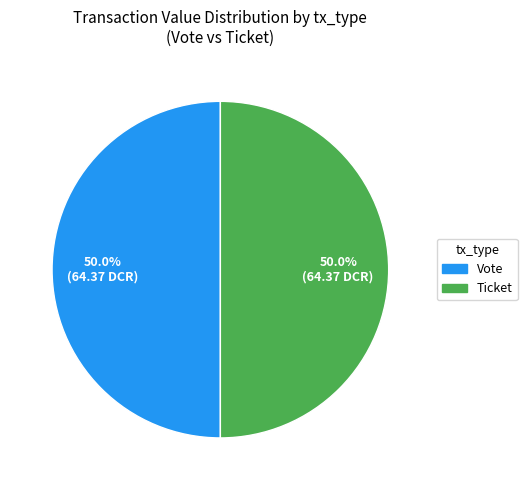

What is the ratio of the value at Vote to the value at Ticket?

1.0